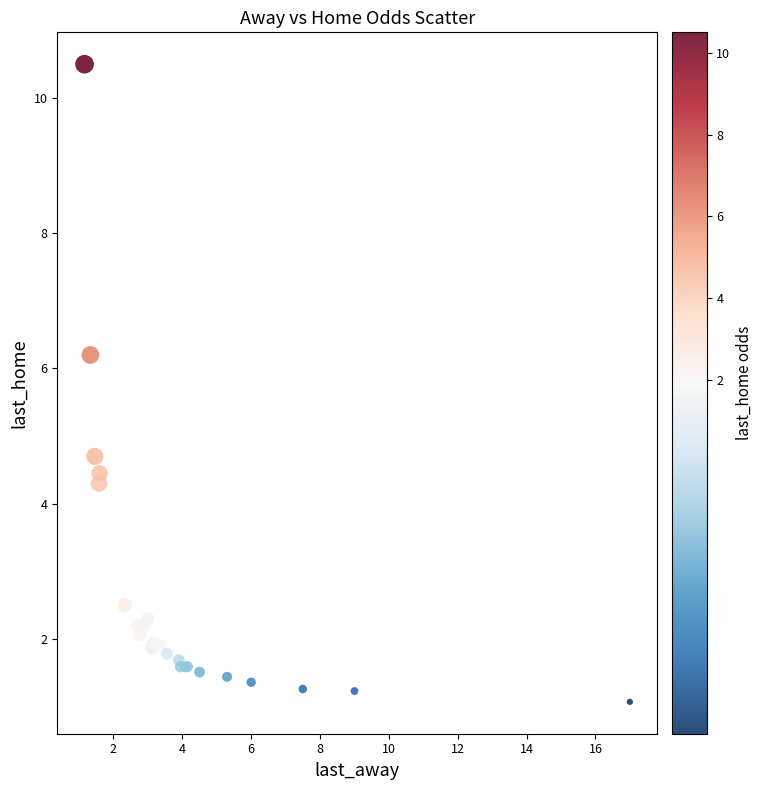

What Y value in the scatter plot is closest to 5?

4.7